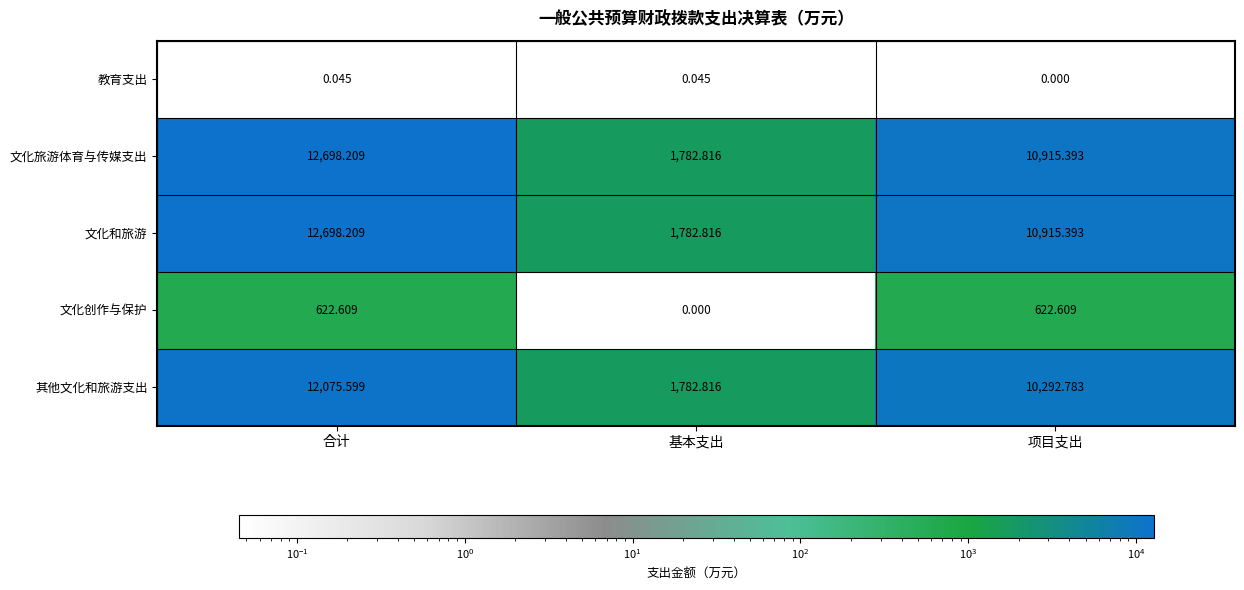

Which label corresponds to the largest value in the chart?

合计